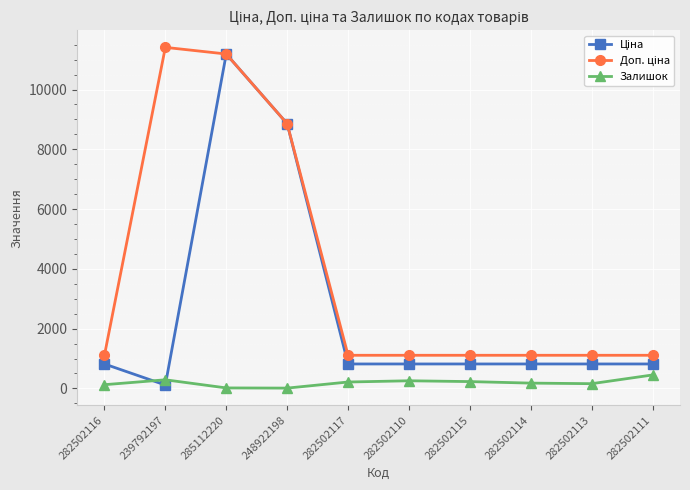

At which category is the sum across all series the highest?

285112220